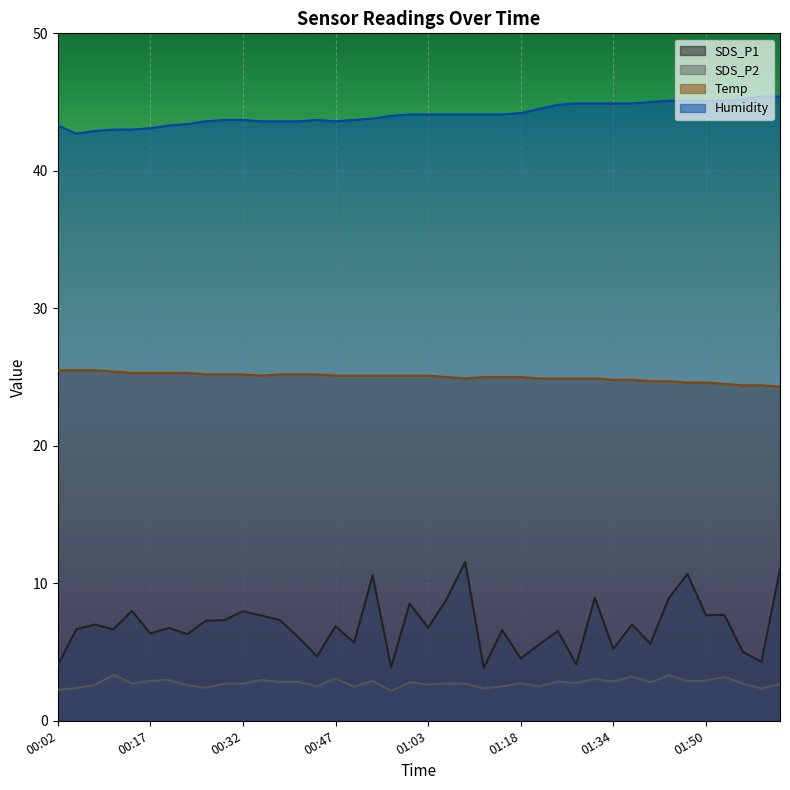

At which category does Humidity reach its first local peak?

00:44